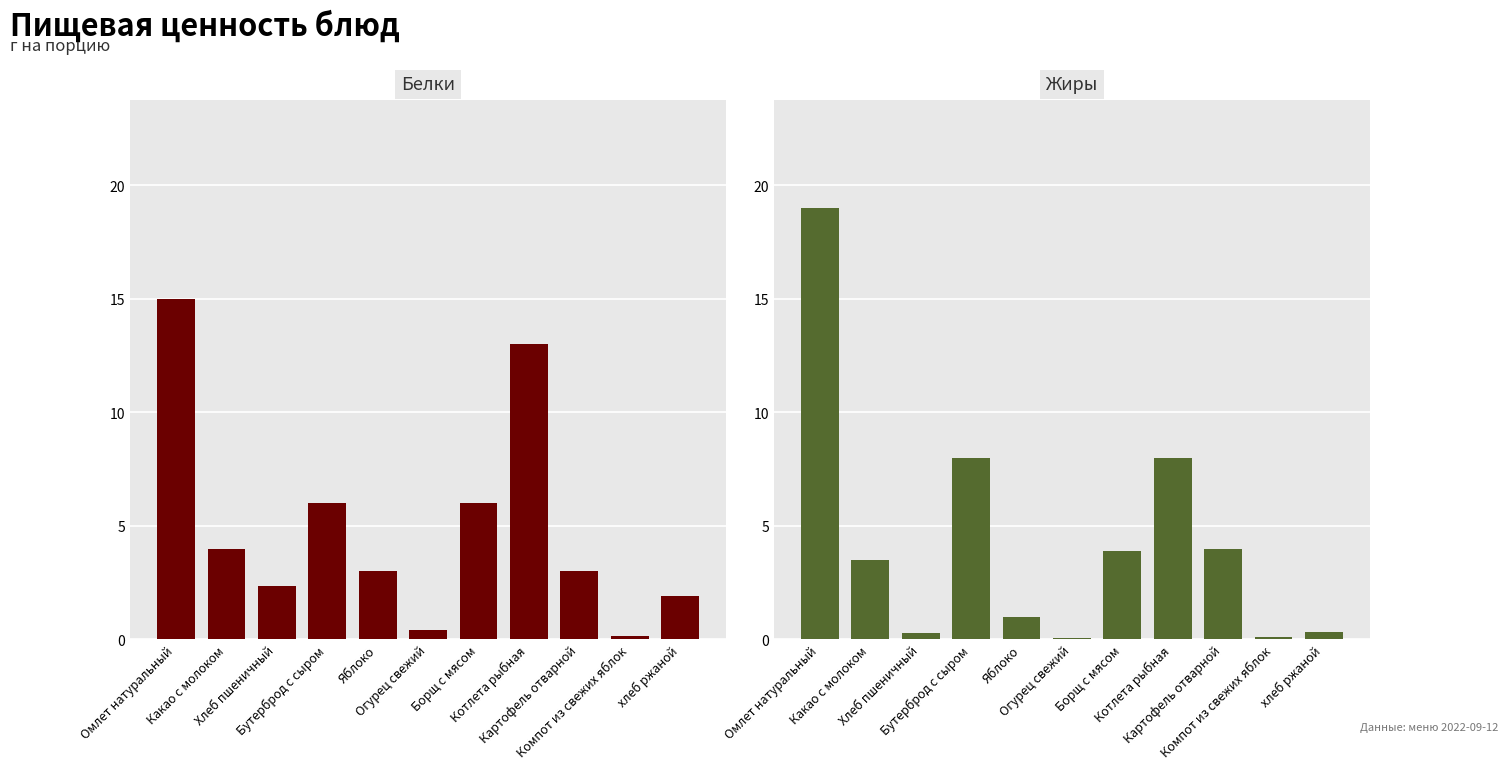

What is the difference between the highest and lowest values at Котлета рыбная?

5.0